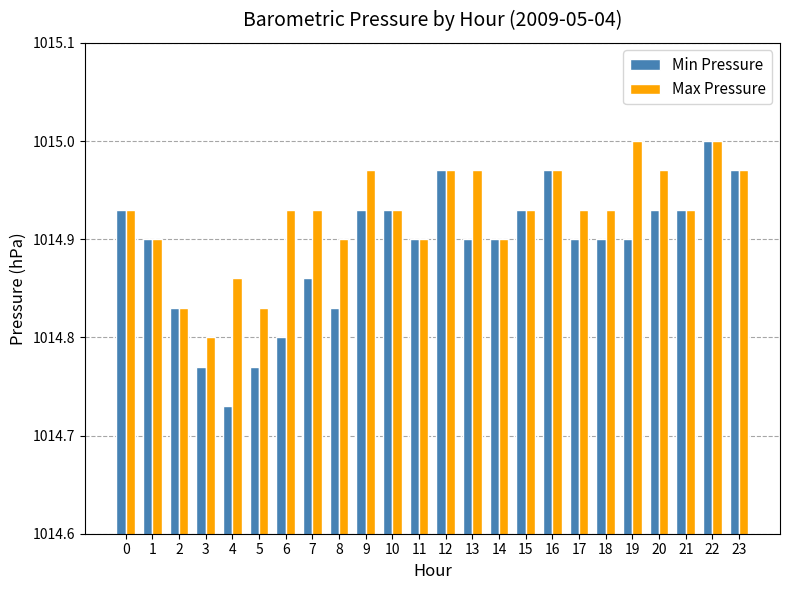

At how many categories does at least one series exceed 1014?

24